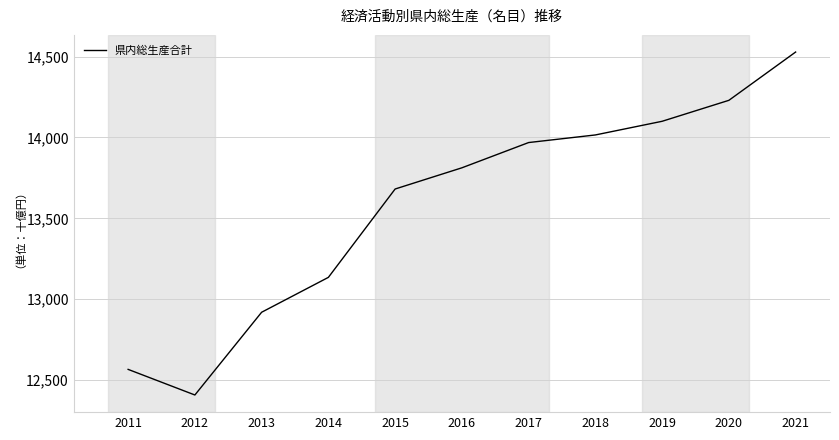

Is it true that the value at 2013 is 12919400?

True